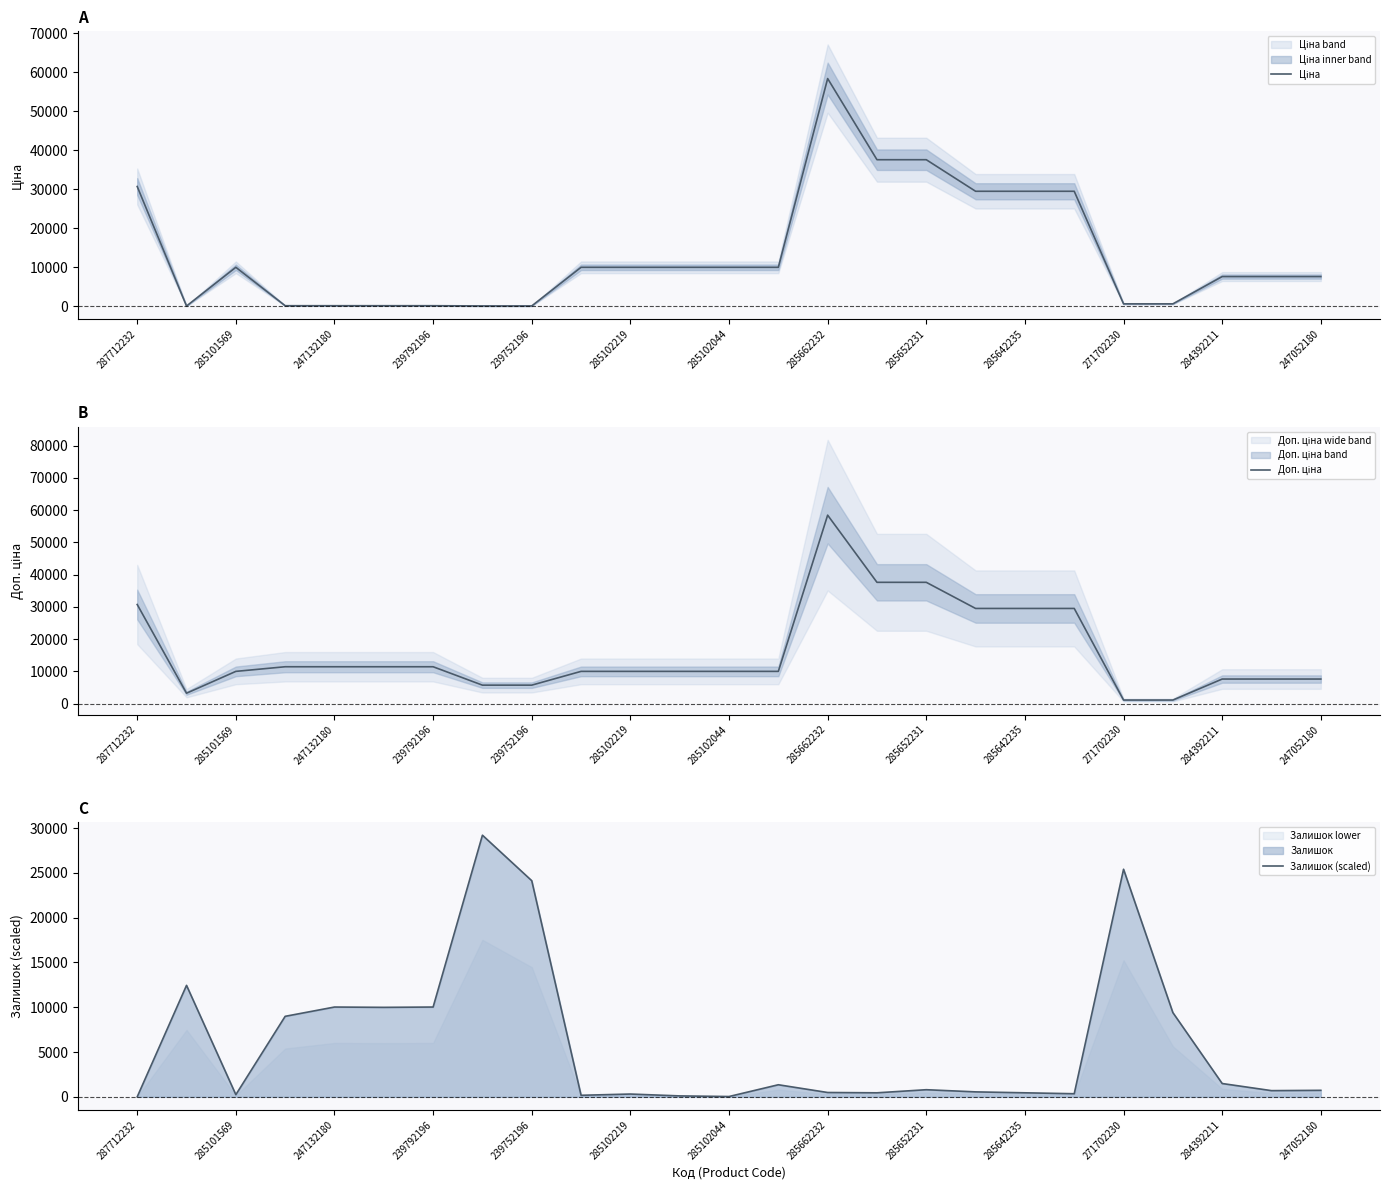

Which series has the largest range (max minus min)?

Ціна